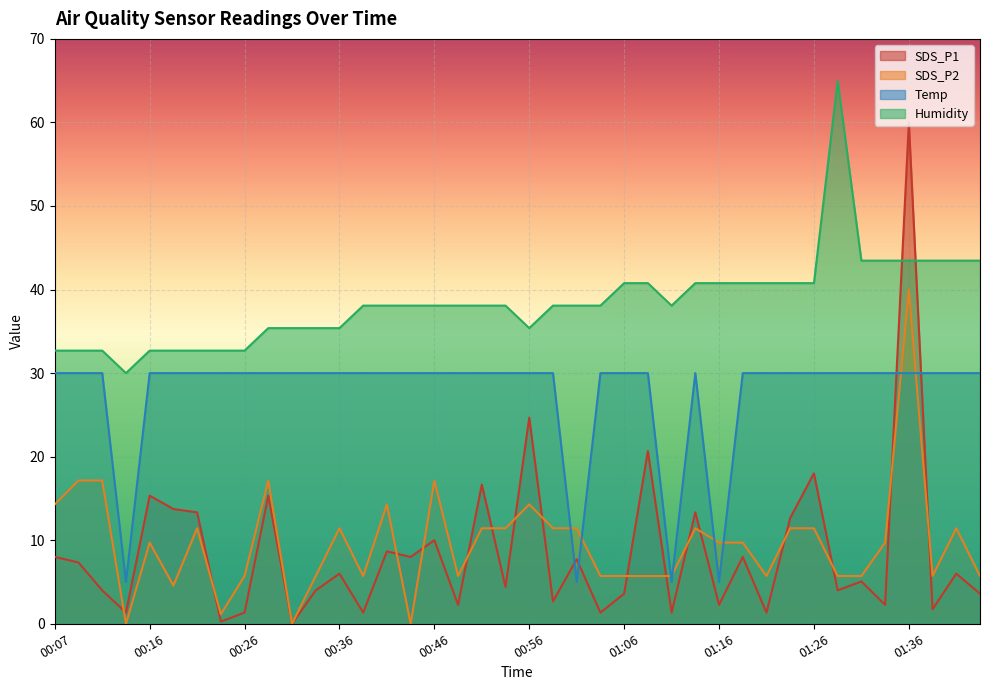

At which label does SDS_P2 first exceed 9?

00:07